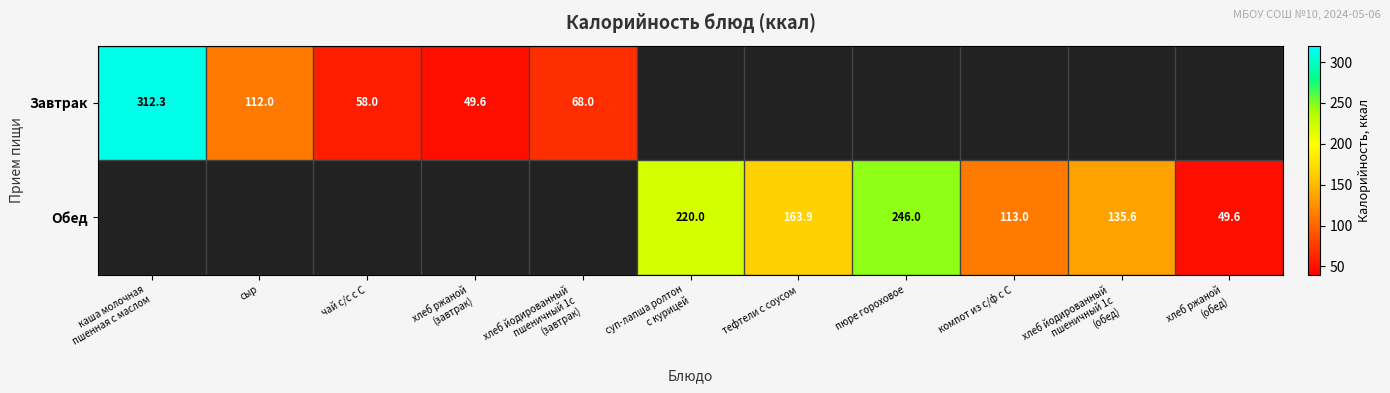

At how many categories does at least one series exceed 152?

4